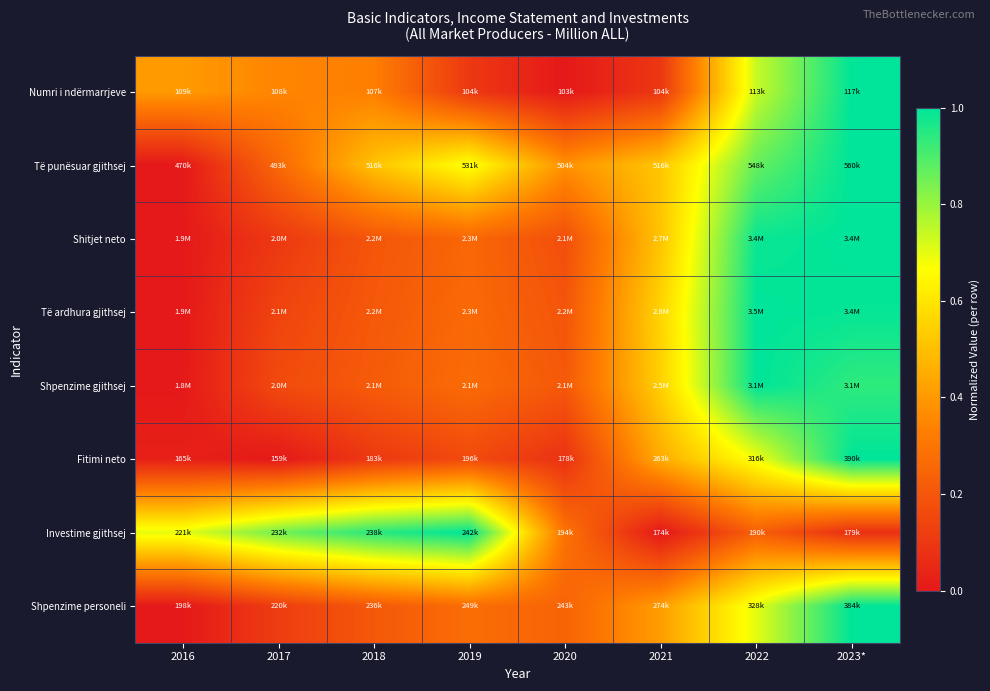

At how many categories does at least one series exceed 0?

8